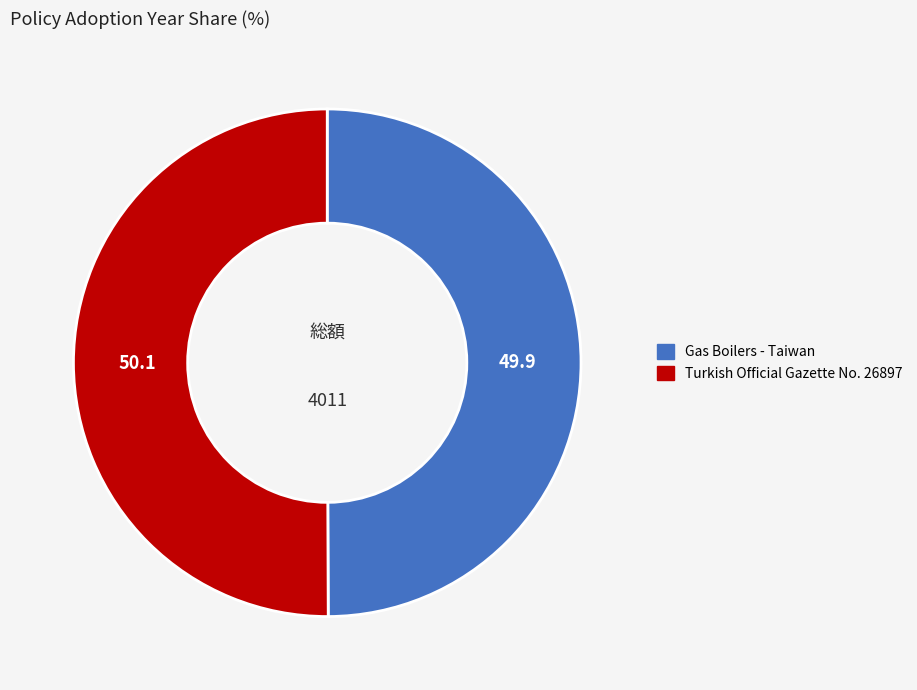

What is the ratio of the value at Gas Boilers - Taiwan to the value at Turkish Official Gazette No. 26897?

1.0